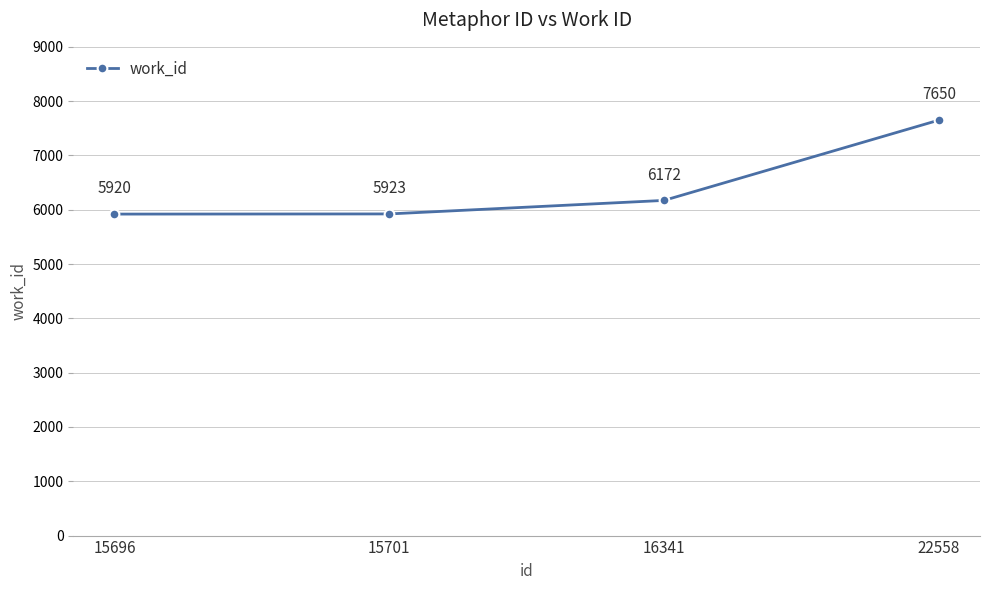

The chart shows a value of 7650 at 22558. True or false?

True